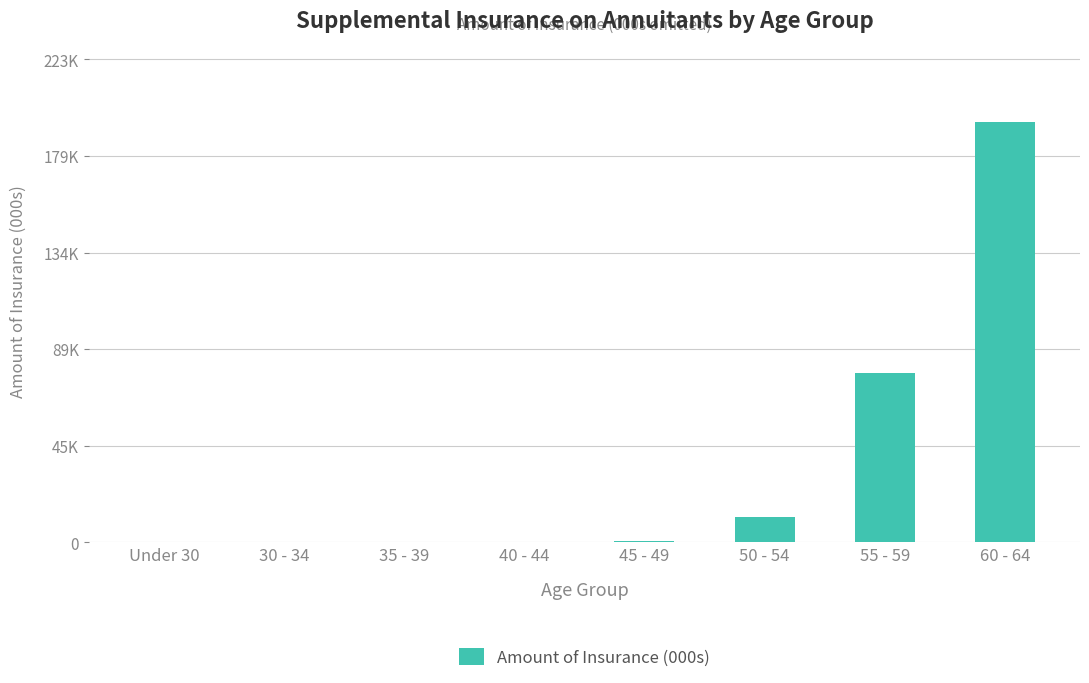

What is the change in value from 45 - 49 to 60 - 64?

+193623